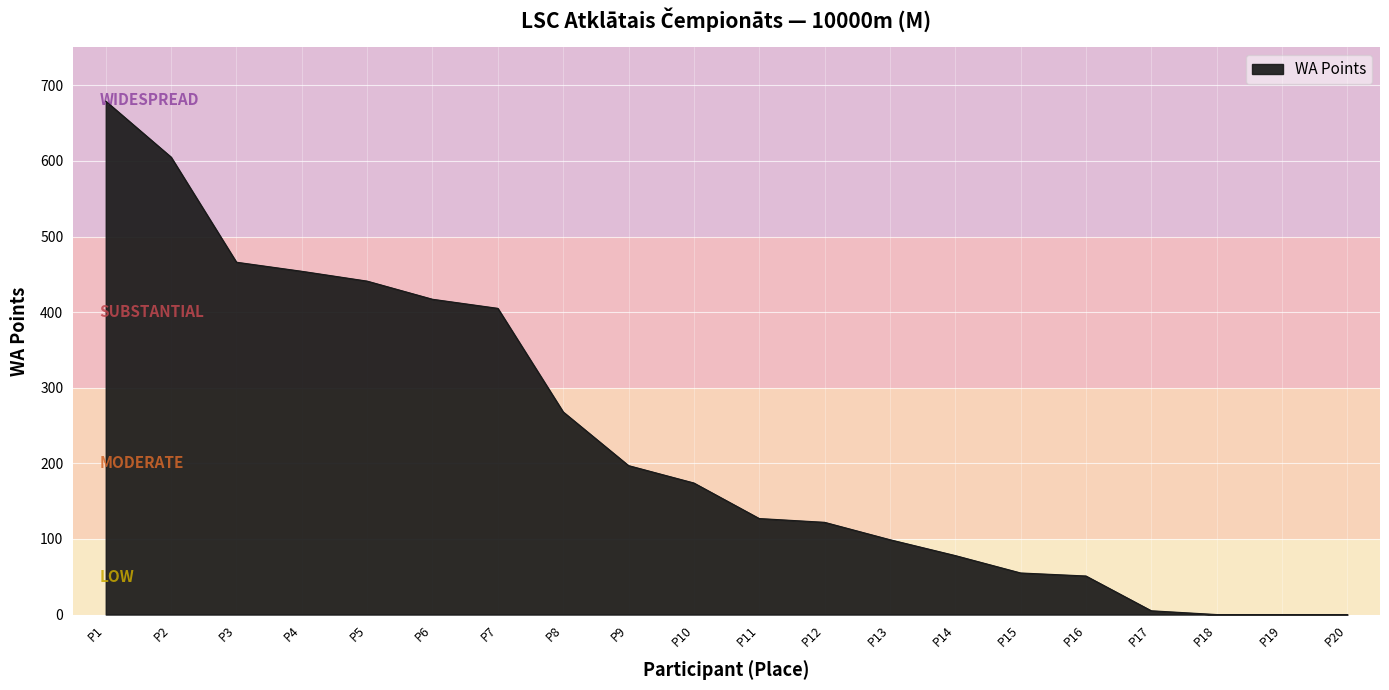

Is it true that the value at P4 is 231?

False